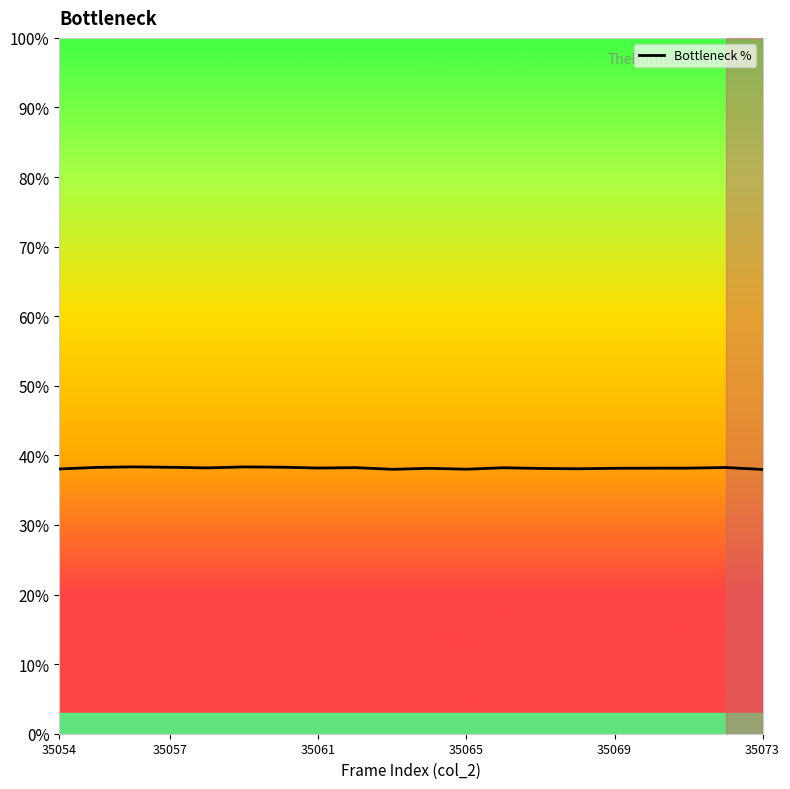

What is the difference between the second highest and second lowest values?

0.3